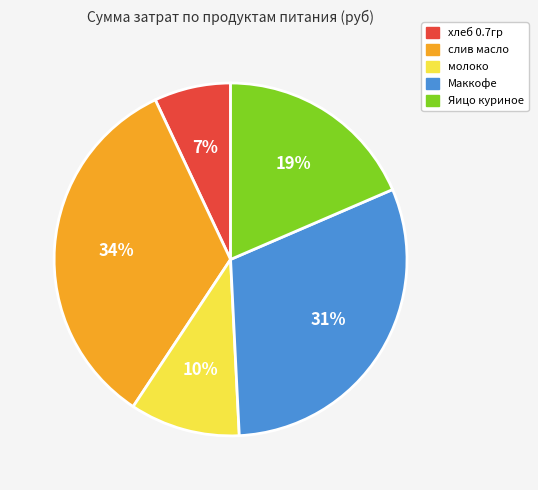

To the nearest percent, what percentage of the pie is хлеб 0.7гр?

7%